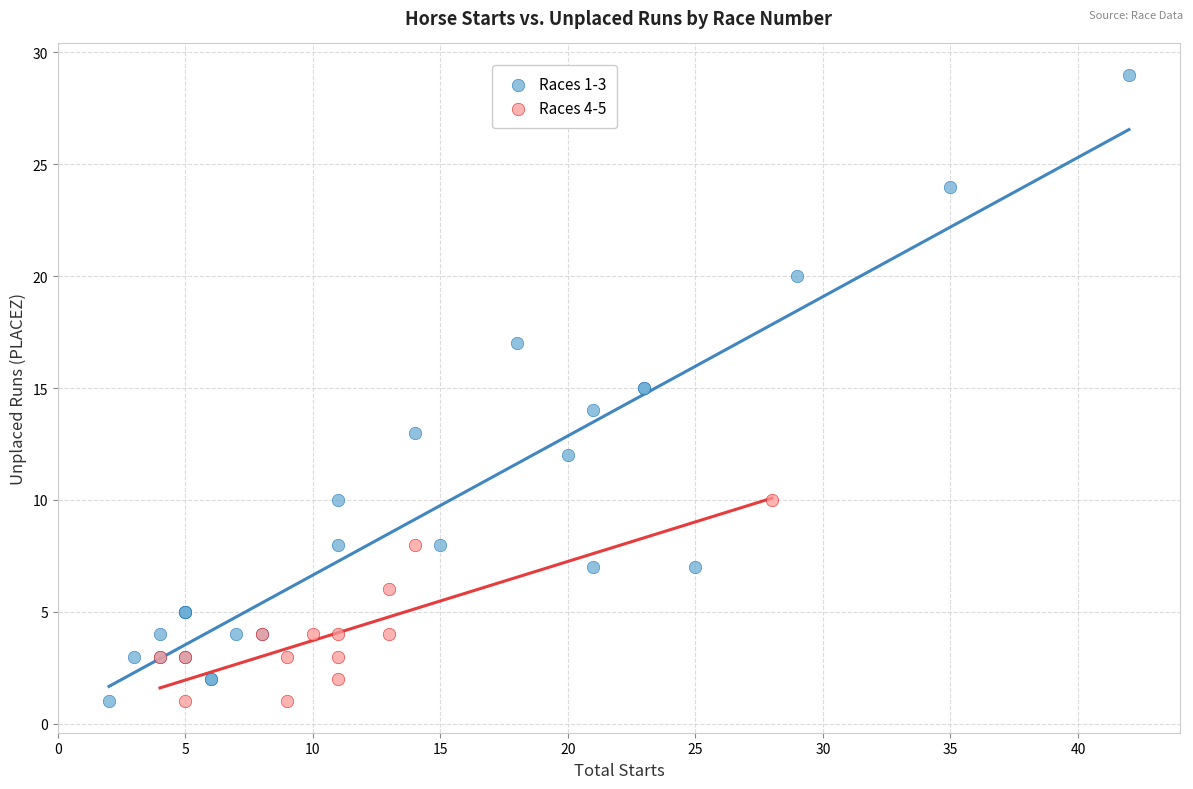

Which series contains the highest Y value?

Races 1-3